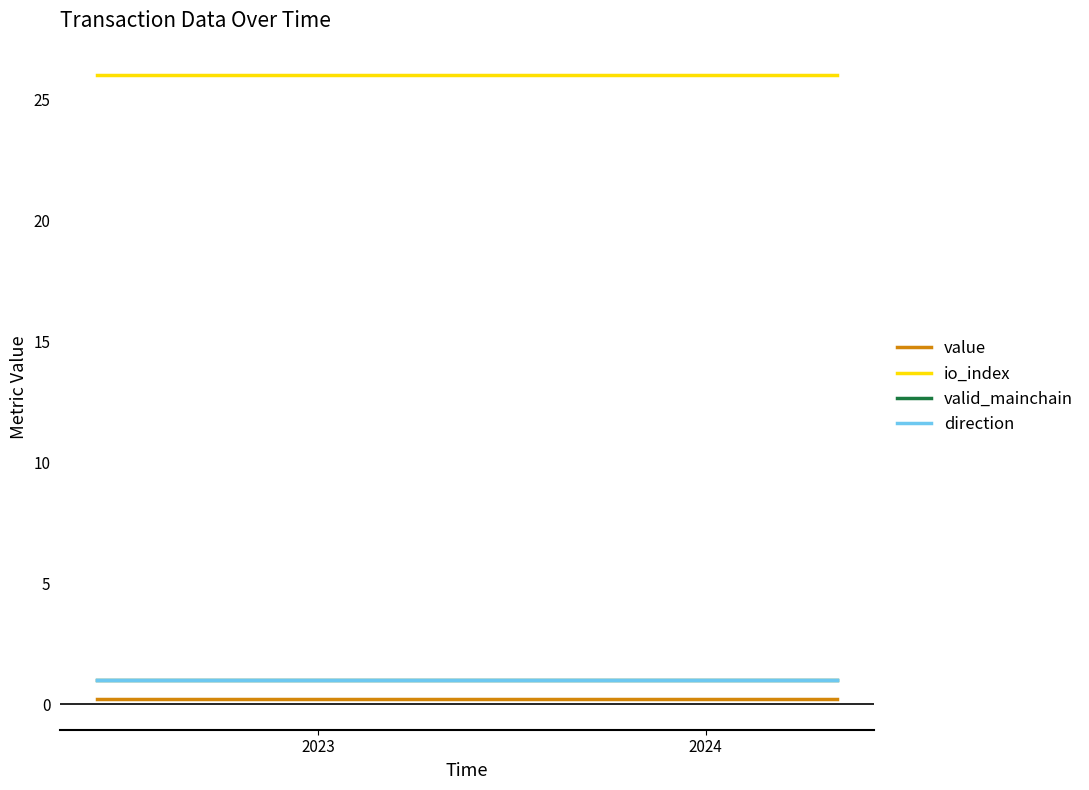

Is this an area chart (filled region under the line)?

No